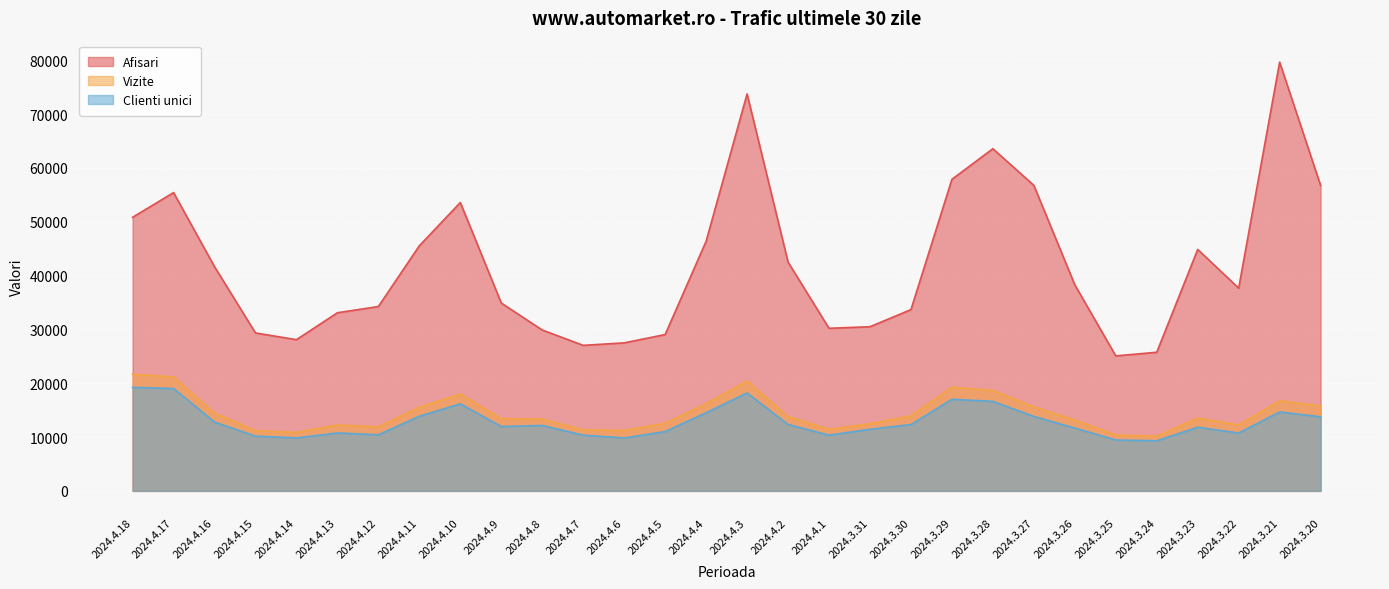

What is the difference between the Clienti unici values at 2024.4.7 and 2024.3.22?

397